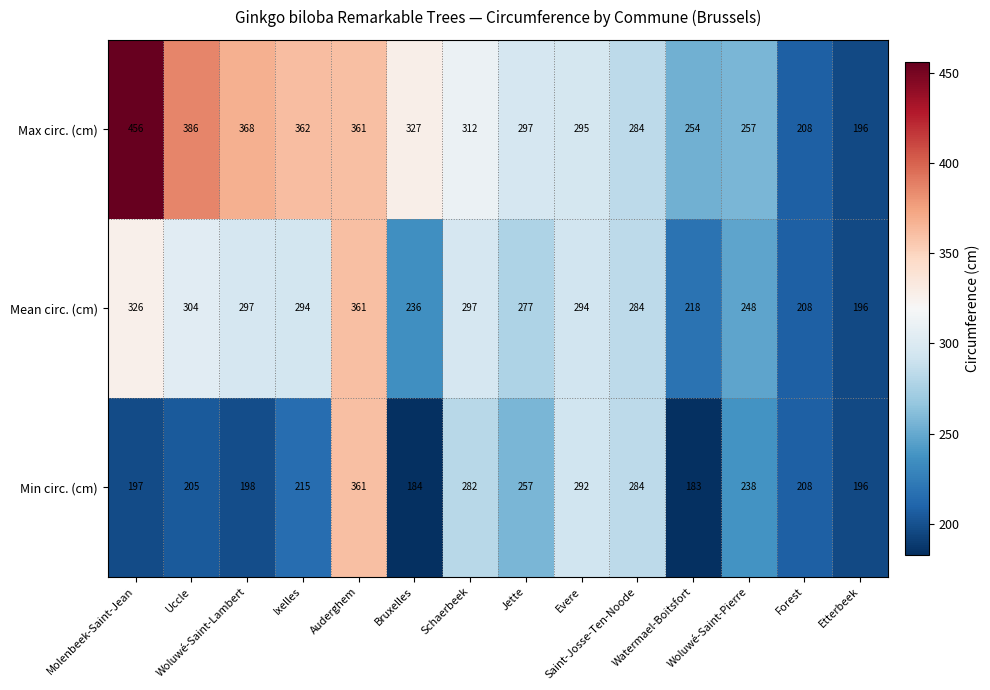

List the series in order of their overall mean, highest first.

Max circ. (cm), Mean circ. (cm), Min circ. (cm)